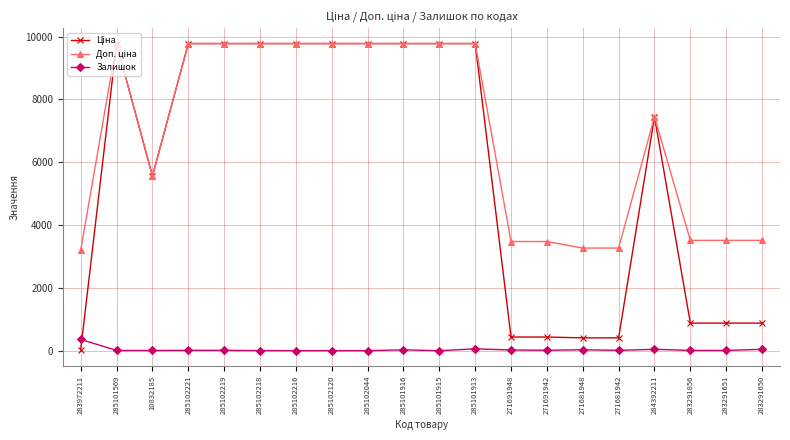

True or false: Залишок has more than 1 points higher than both neighbors.

True